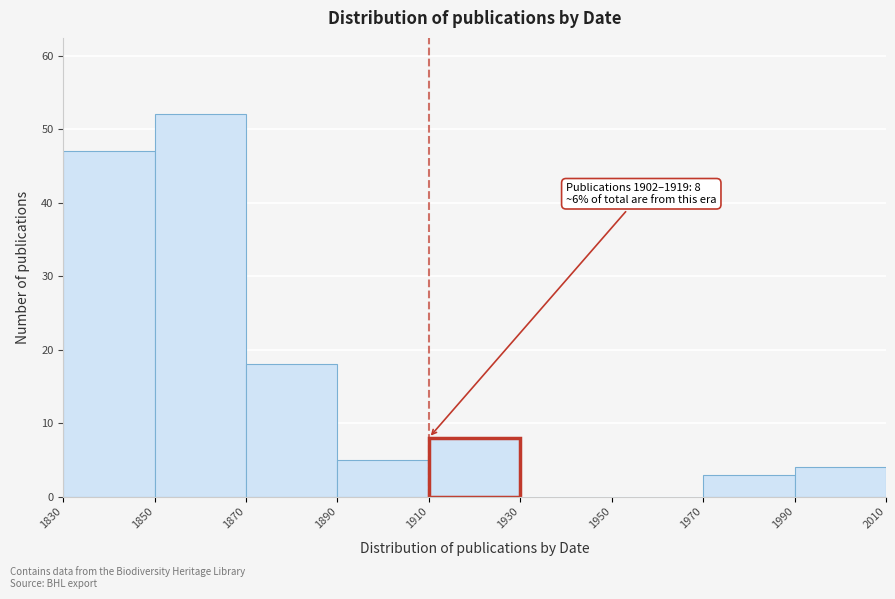

Which range on the x-axis has the tallest bar?

1850 to 1870